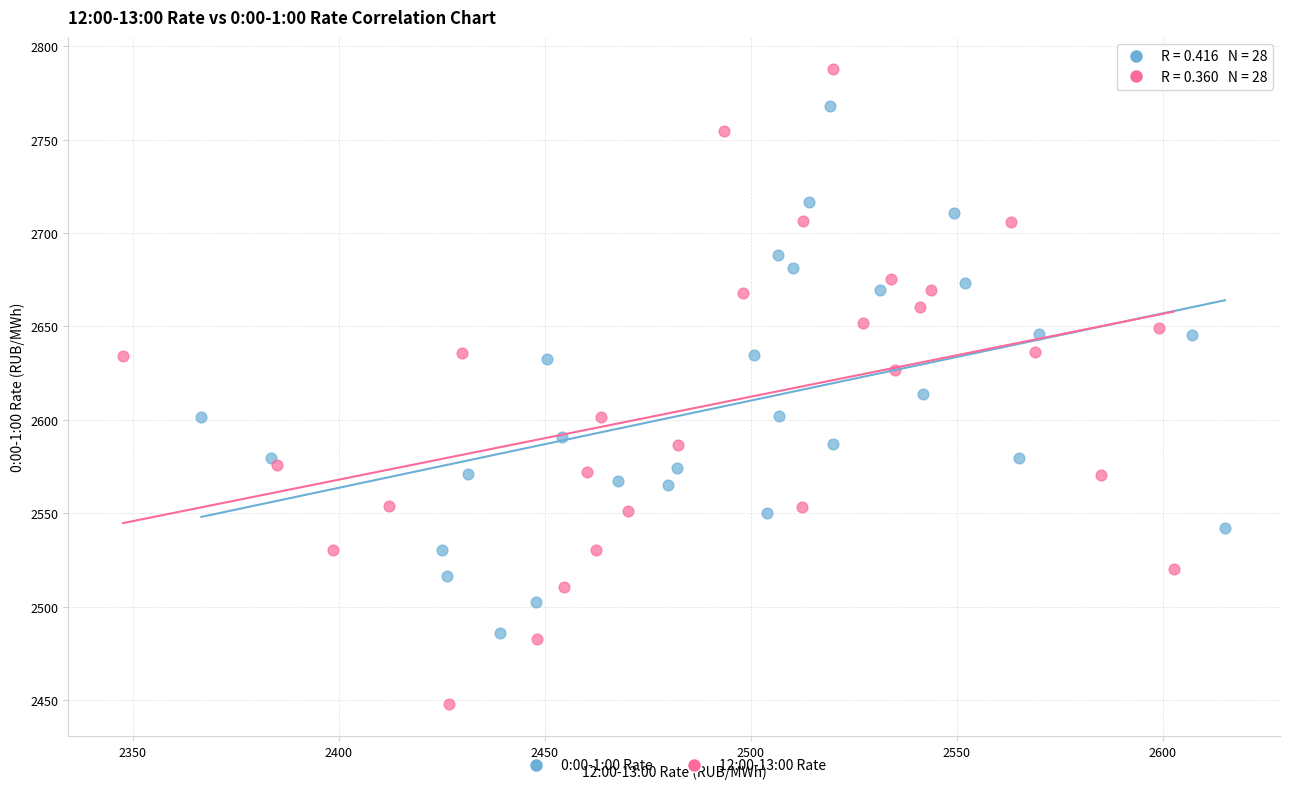

Which series has the largest Y range (max minus min)?

12:00-13:00 Rate